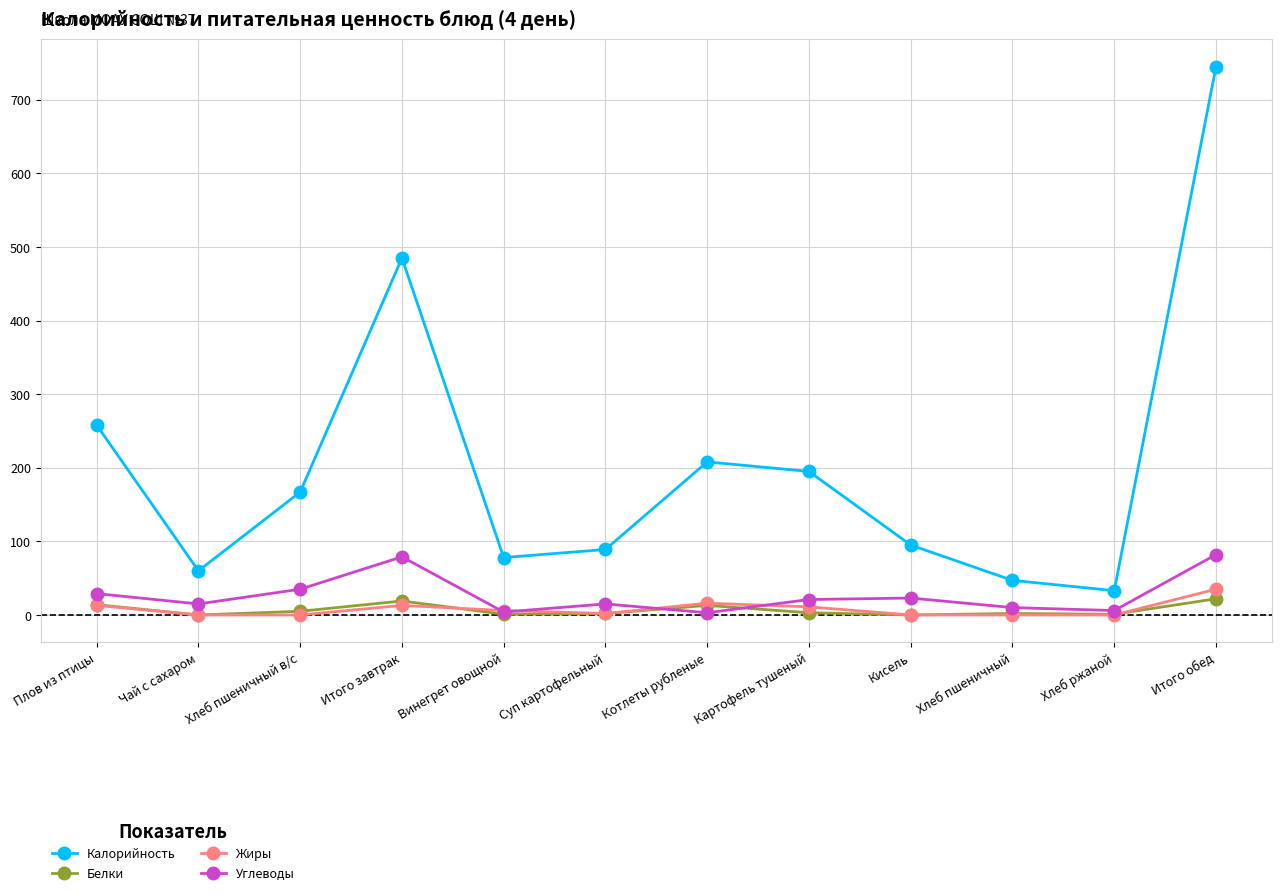

At how many categories does at least one series exceed 741?

1